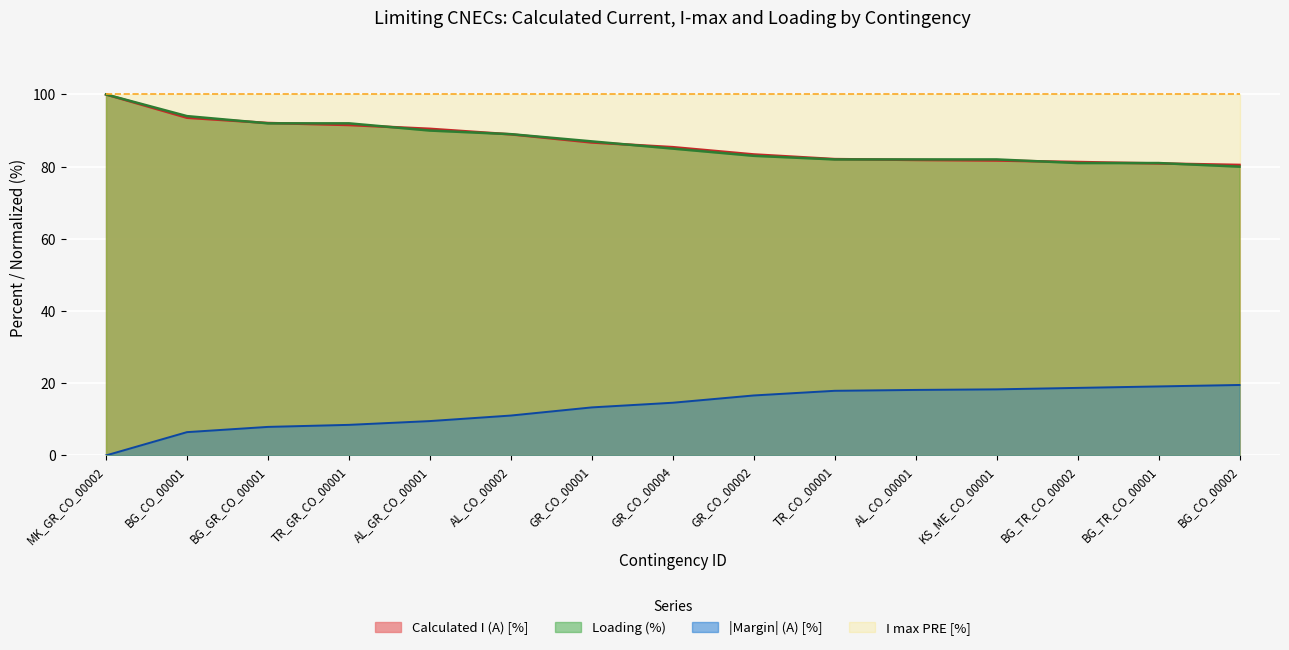

The Loading (%) series shows 162.5 at MK_GR_CO_00002. True or false?

False